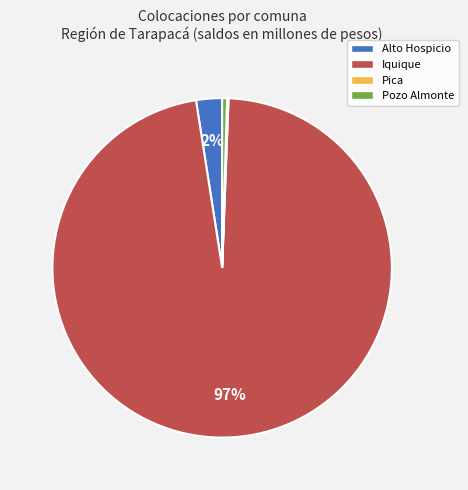

Approximately how many times larger is the value at Alto Hospicio compared to Pozo Almonte?

5.3